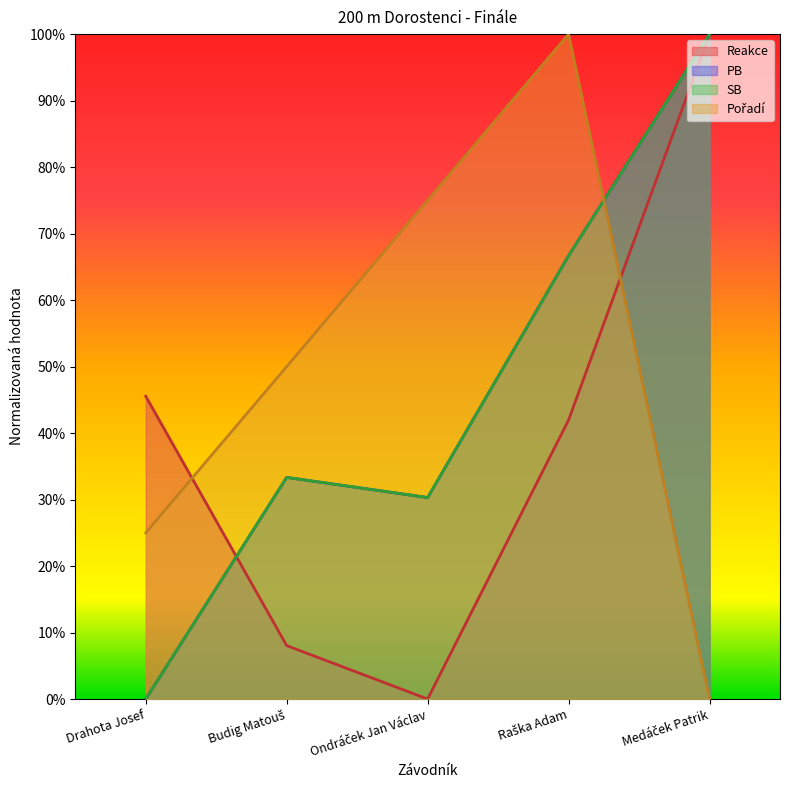

What value does the PB series have at Ondráček Jan Václav?

0.3